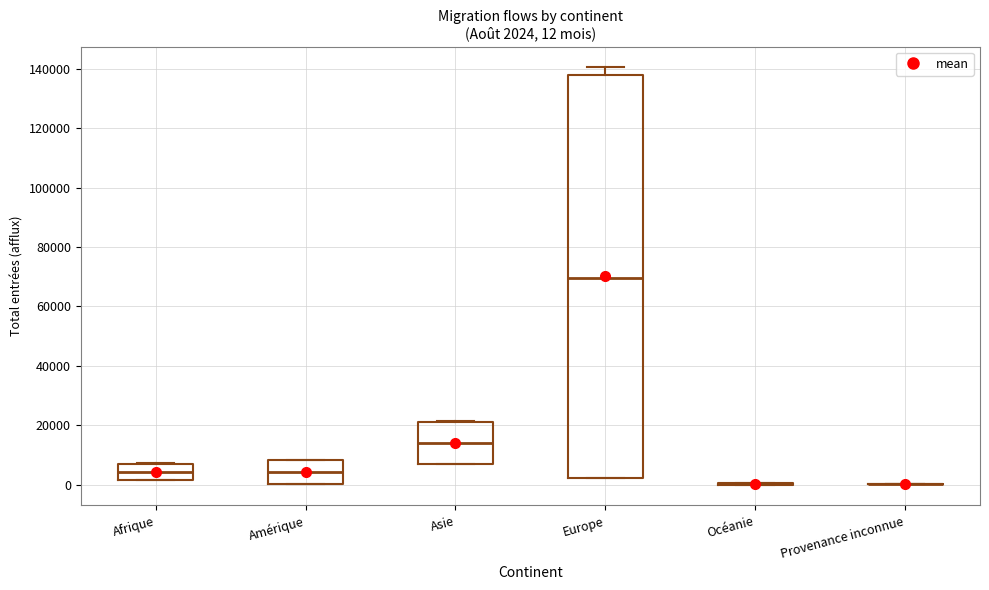

Which box is the tallest, from its lower edge to its upper edge?

Europe